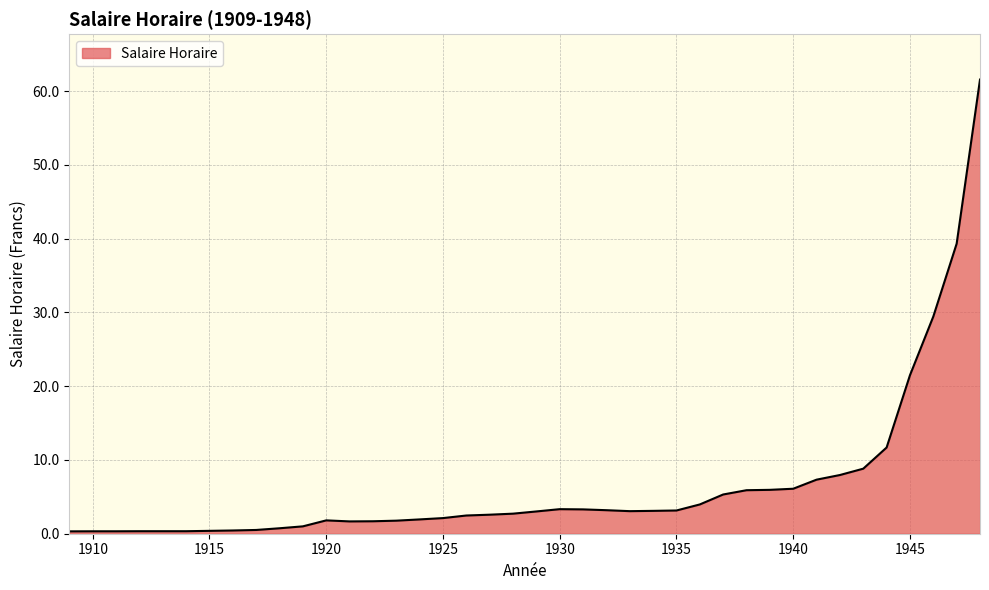

What is the greatest value displayed?

61.6